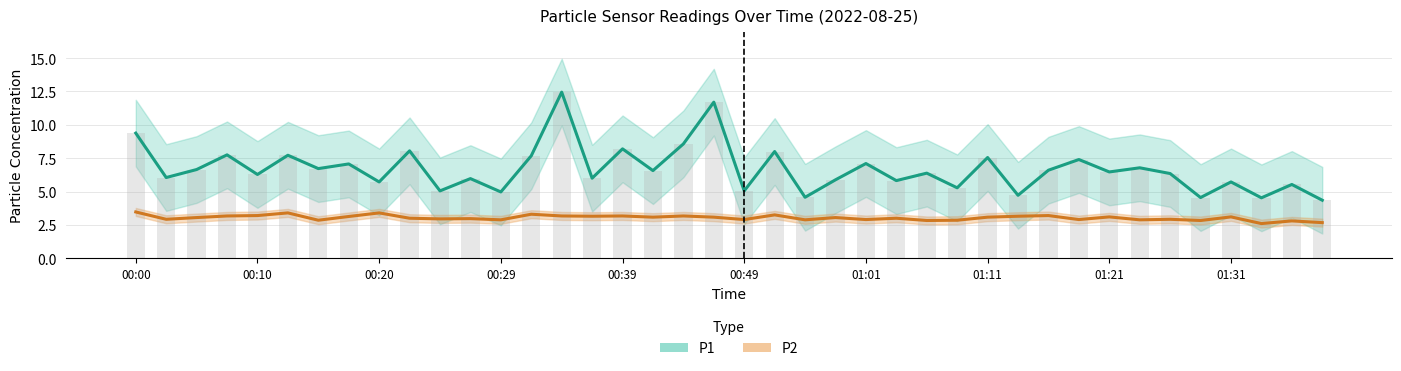

What is the approximate value of P1 at 00:15?

6.7